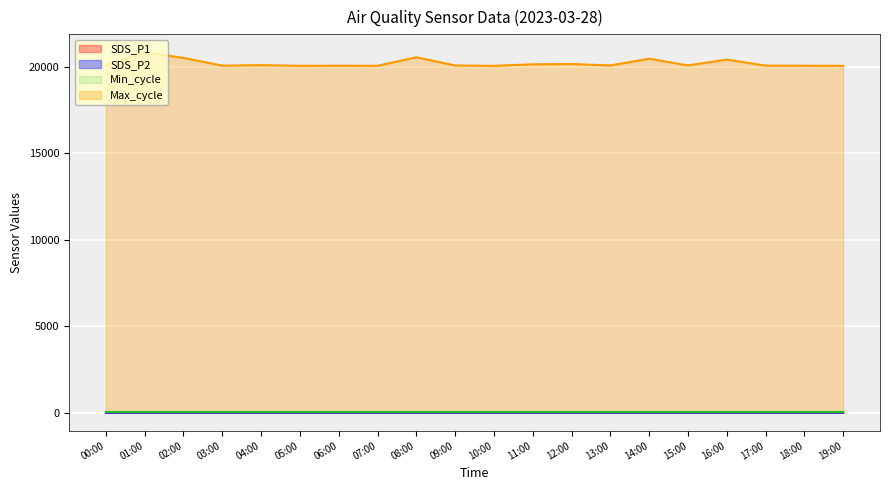

Which series changed the most between 06:00 and 17:00?

SDS_P1